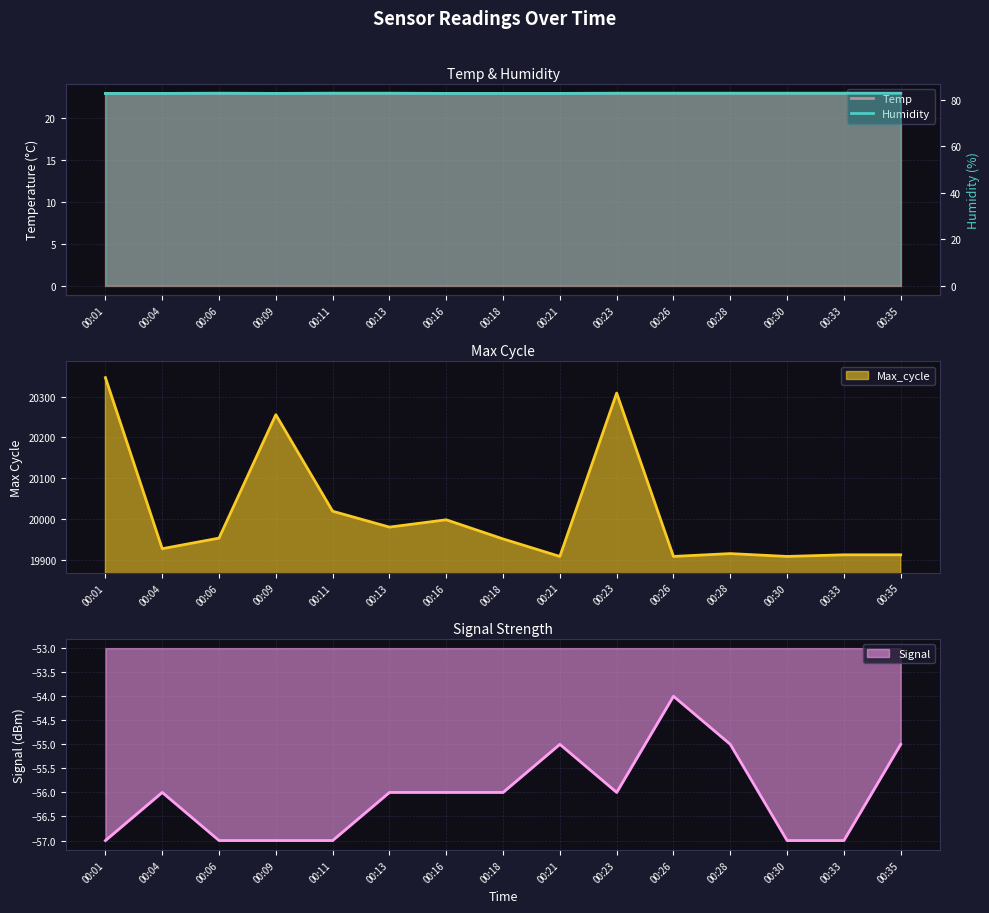

What is the total value across all series at 00:33?

19938.0